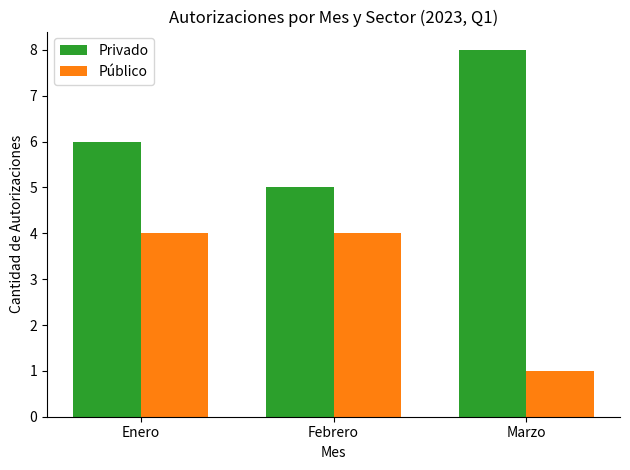

What is the spread (max minus min) of values at Enero?

2